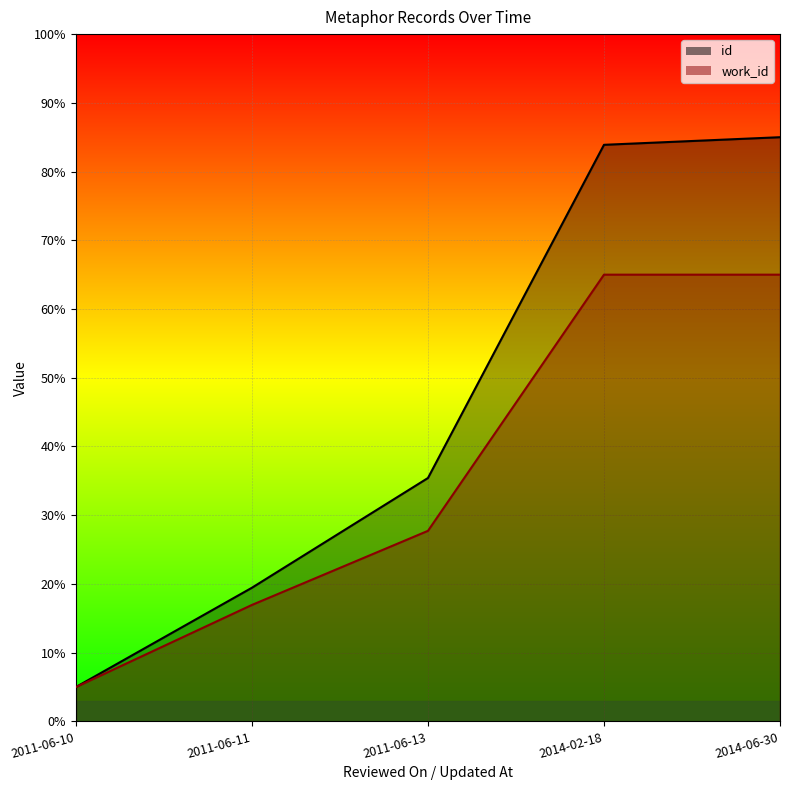

Reading left to right, what are all the values shown in this chart?

id: 5.0	19.5	35.4	83.9	85.0
work_id: 5.0	16.9	27.7	65.0	65.0